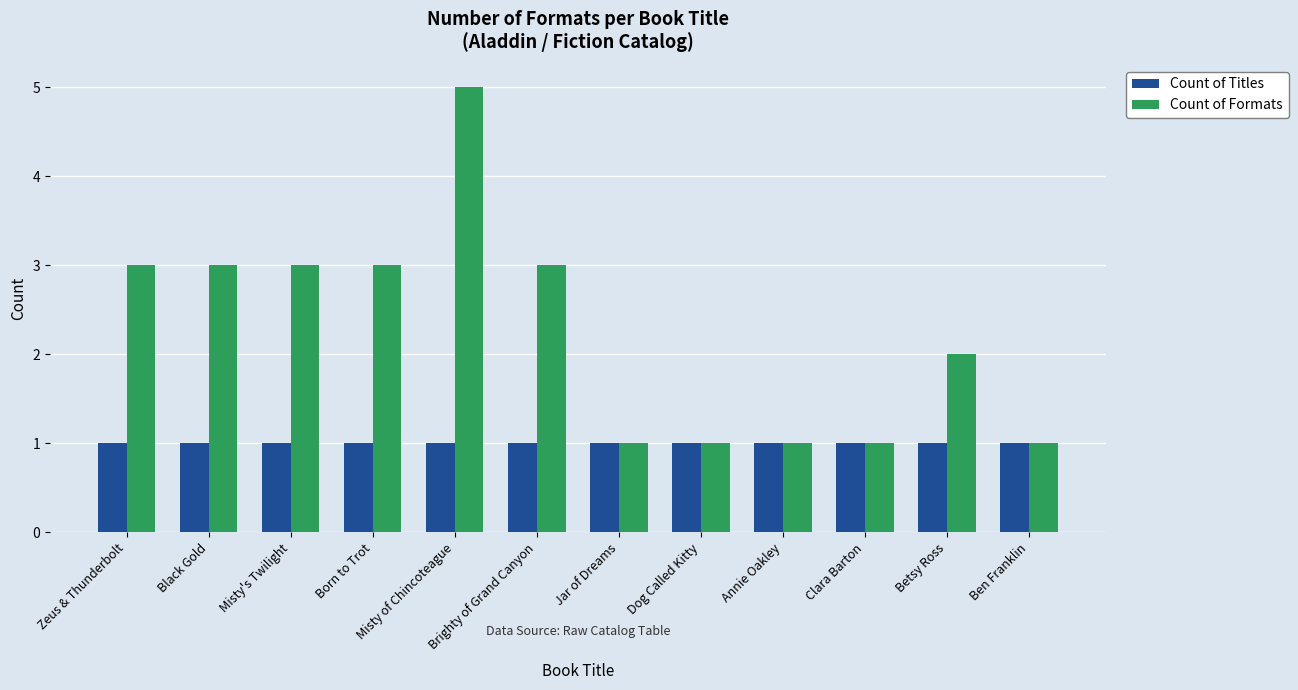

The Count of Formats series shows 1 at Born to Trot. True or false?

False